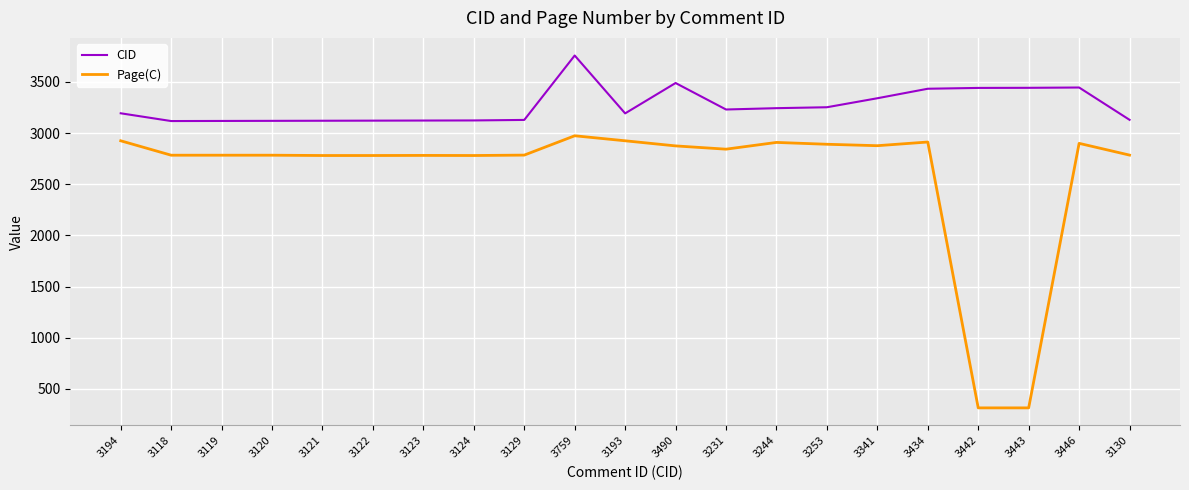

What is the sum of all Page(C) values?

54705